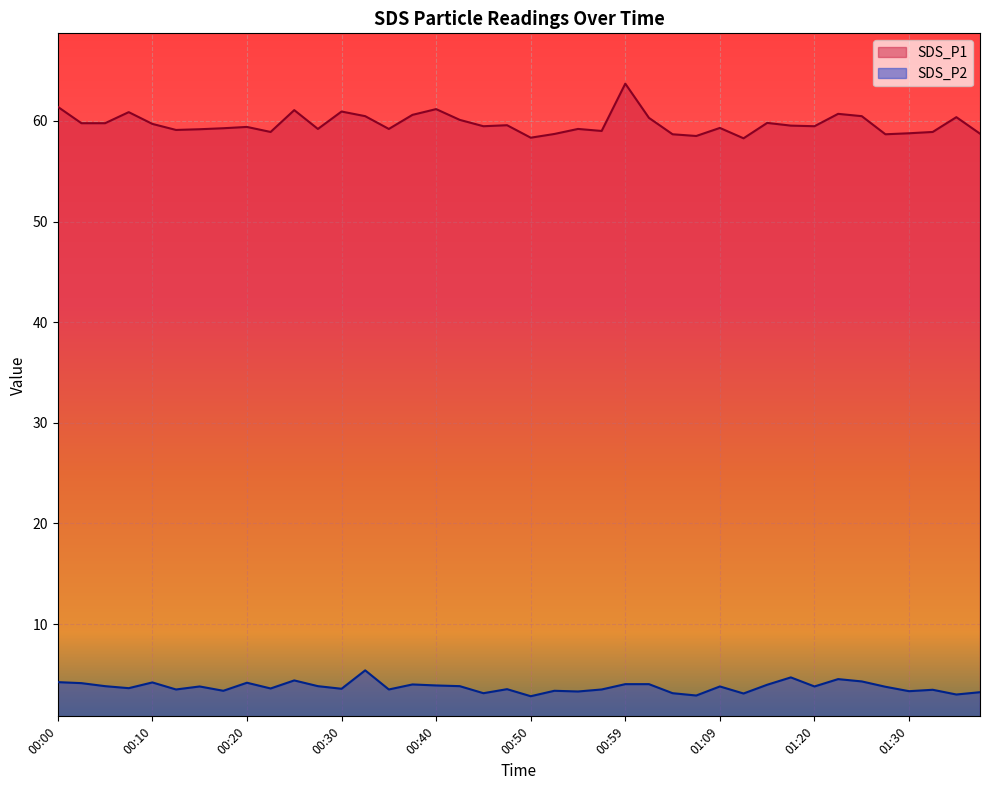

Which category has the lowest value in the SDS_P1 series?

01:12